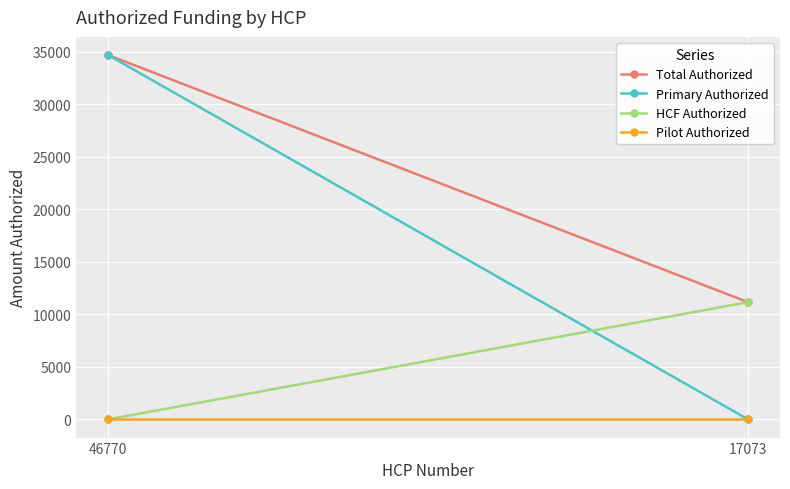

What are all the series names shown in the legend?

Total Authorized, Primary Authorized, HCF Authorized, Pilot Authorized